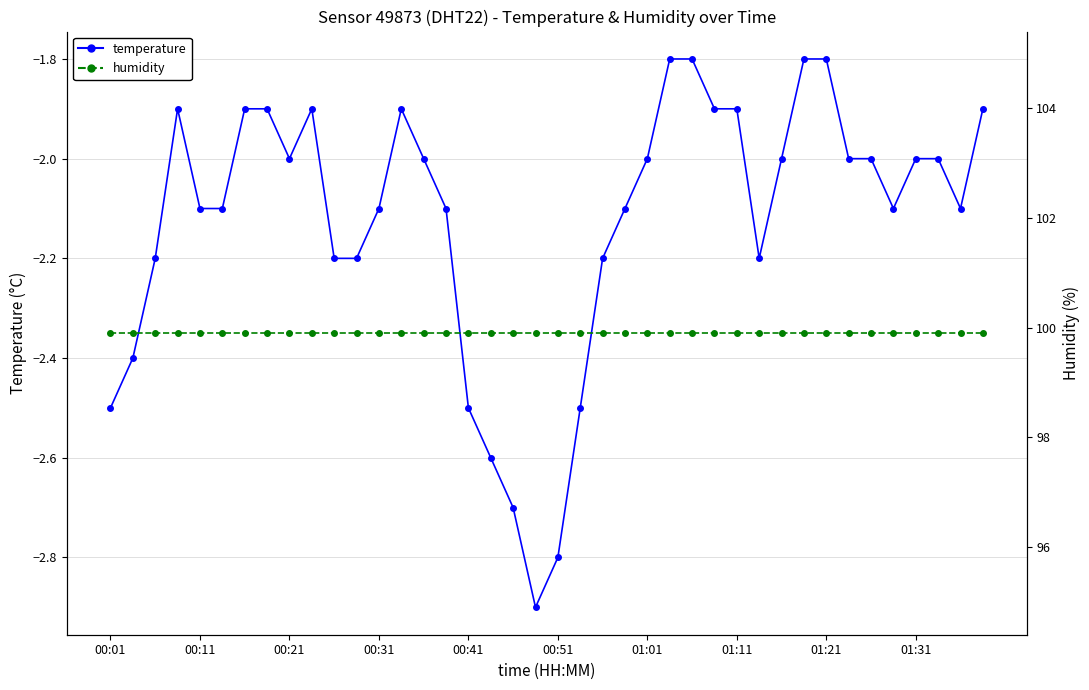

At which category does the chart reach its minimum across all series?

19